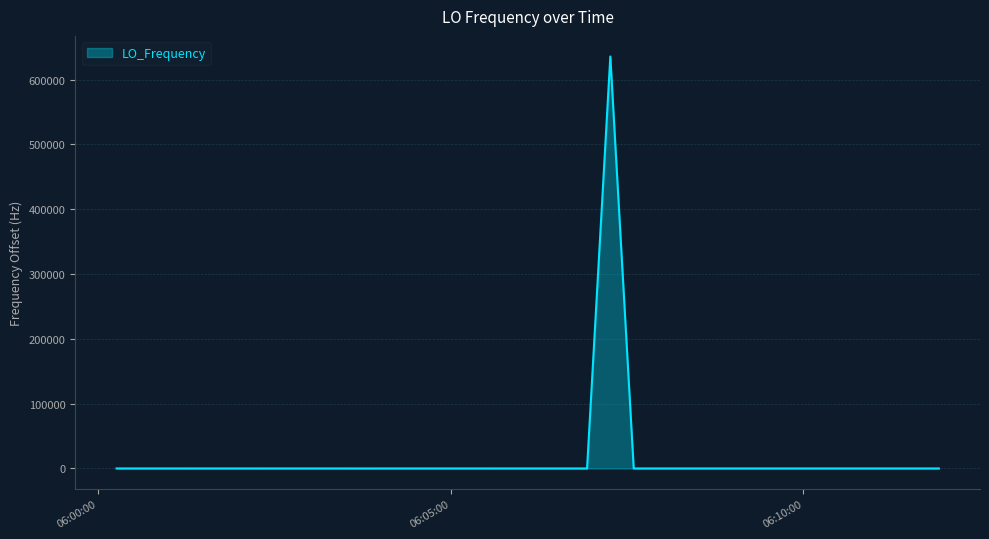

What is the difference between the maximum and minimum values?

635707.8